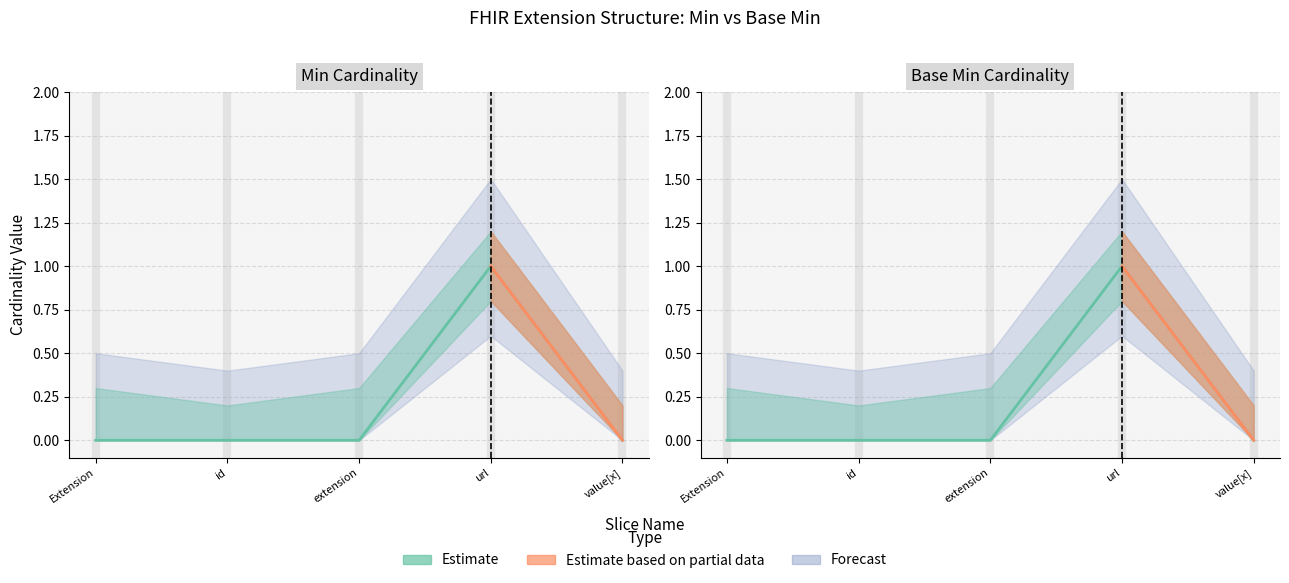

At which label is Min closest to 0?

Extension